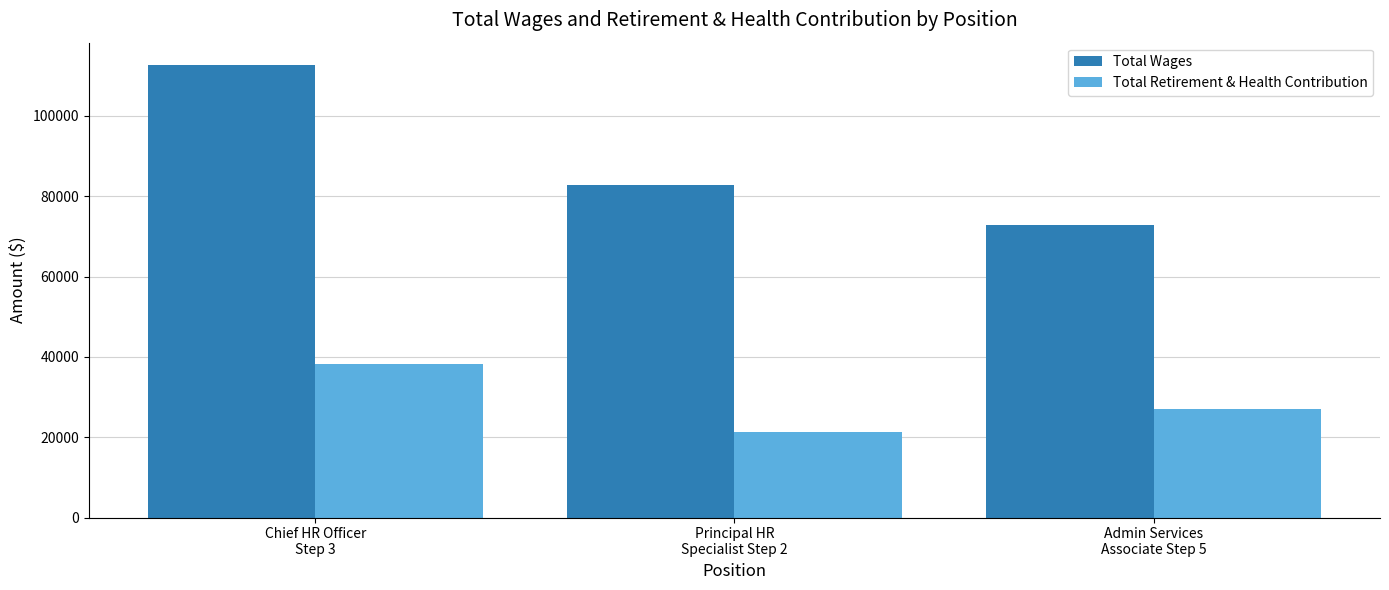

What is the approximate value of Total Retirement & Health Contribution at Admin Services
Associate Step 5, to the nearest 10?

26980